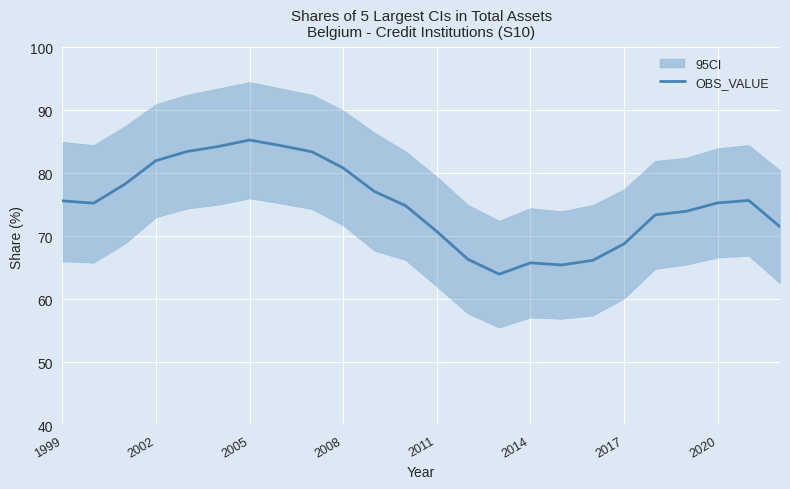

What is the minimum value for OBS_VALUE?

64.0